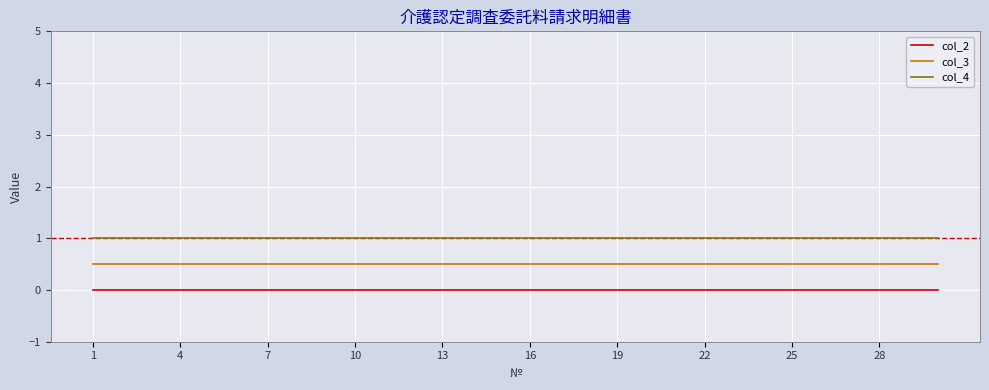

True or false: col_3 and col_2 intersect in this chart.

False